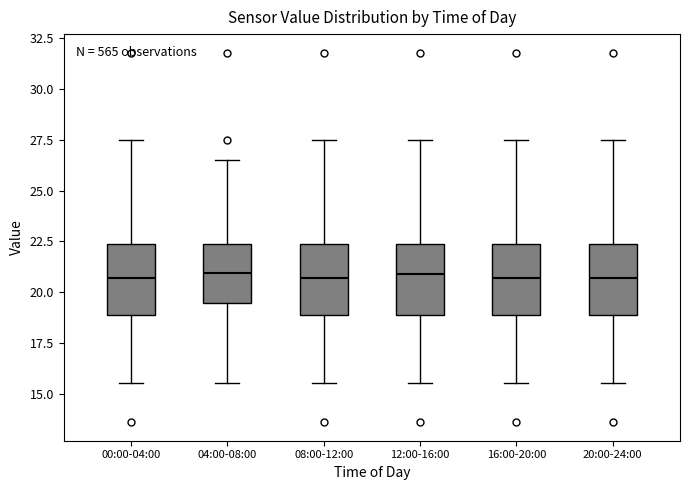

Where does the lower whisker of the box for 08:00-12:00 end on the y-axis? The values are not printed on the chart, so give them approximately, as read against the axis.

15.5